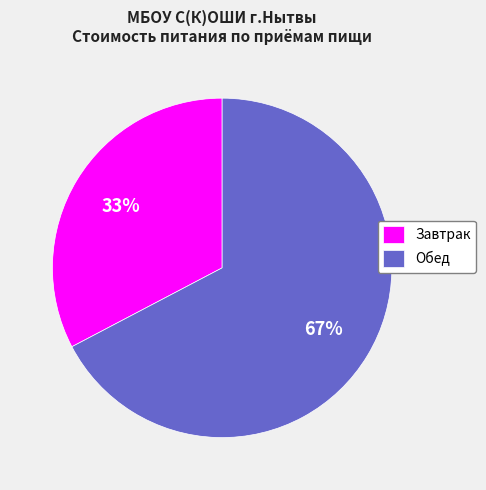

To the nearest percent, what portion does Завтрак represent?

33%